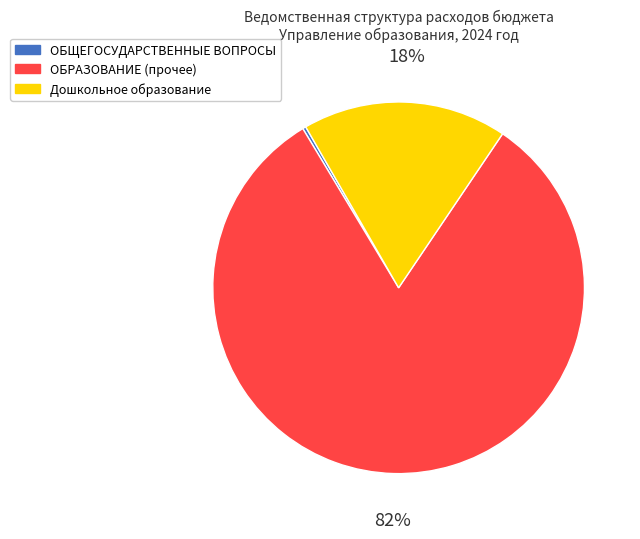

What is the largest slice in the pie chart?

ОБРАЗОВАНИЕ